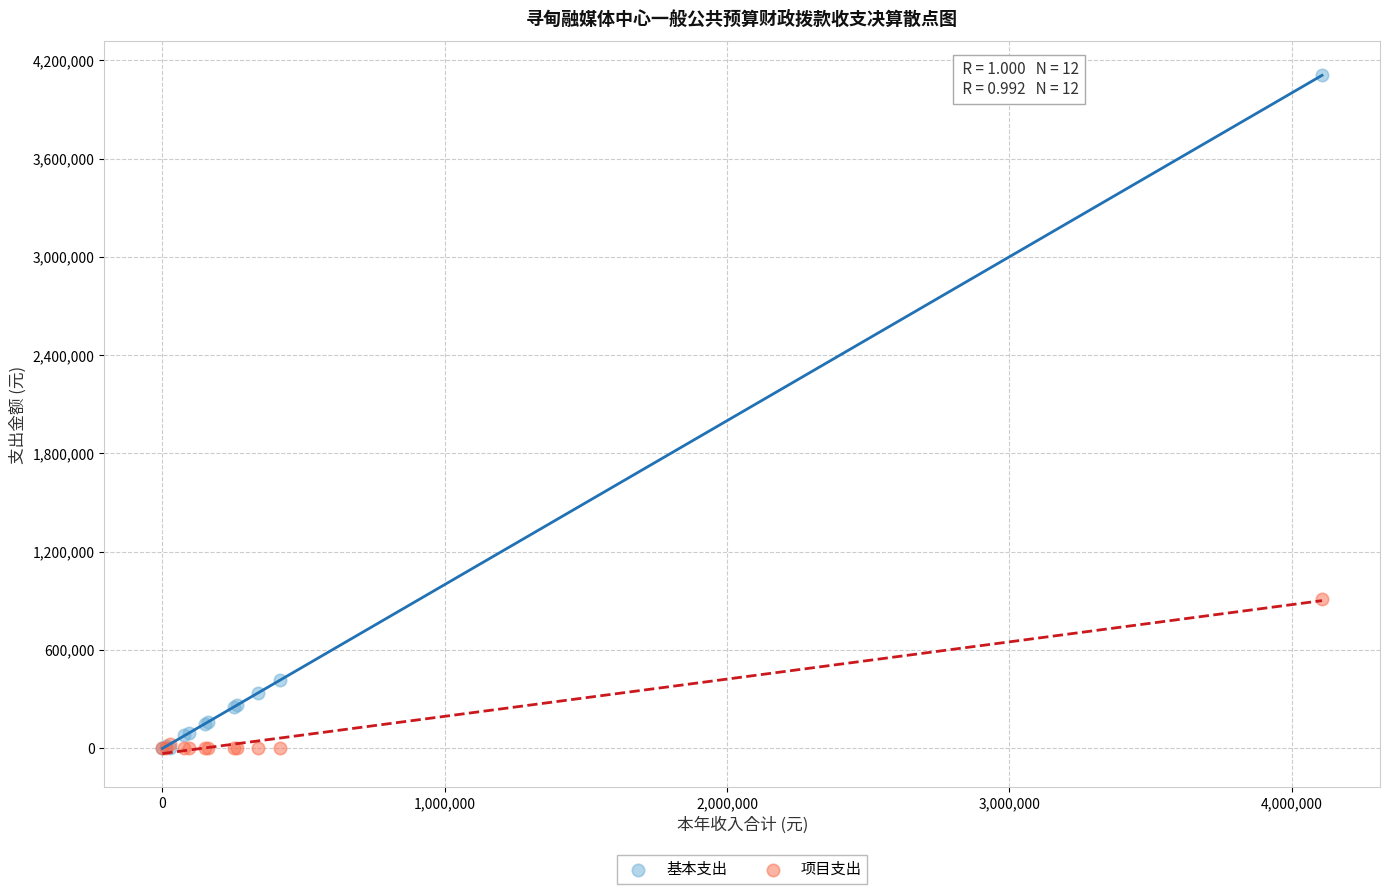

What are all the series names shown in the legend?

基本支出, 项目支出